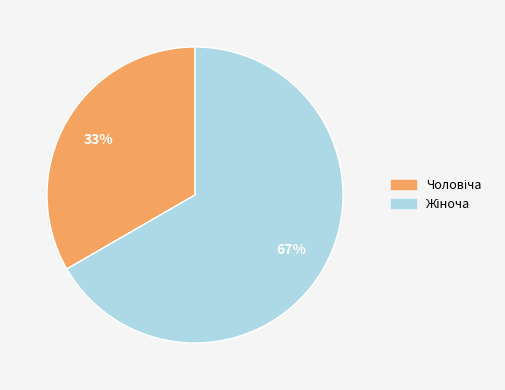

Is there any slice that represents more than half of the pie?

Yes